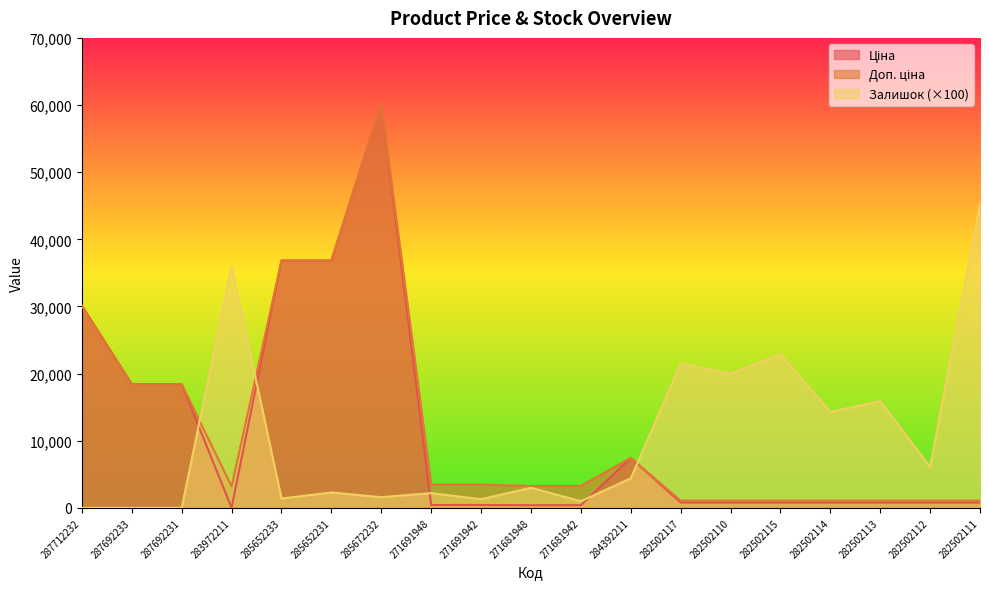

What is the label of the 10th point from the left?

271681948